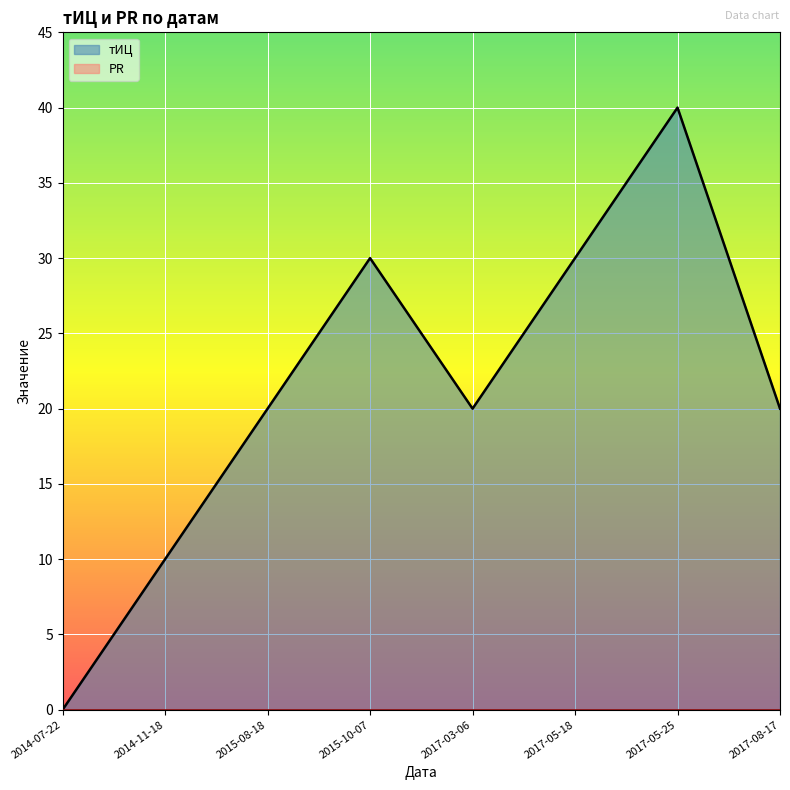

True or false: the data shows 30 at 2015-10-07.

True